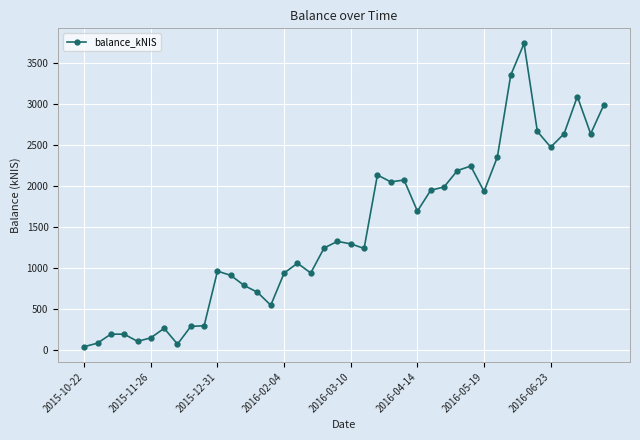

What is the maximum value shown in the chart?

3740.1